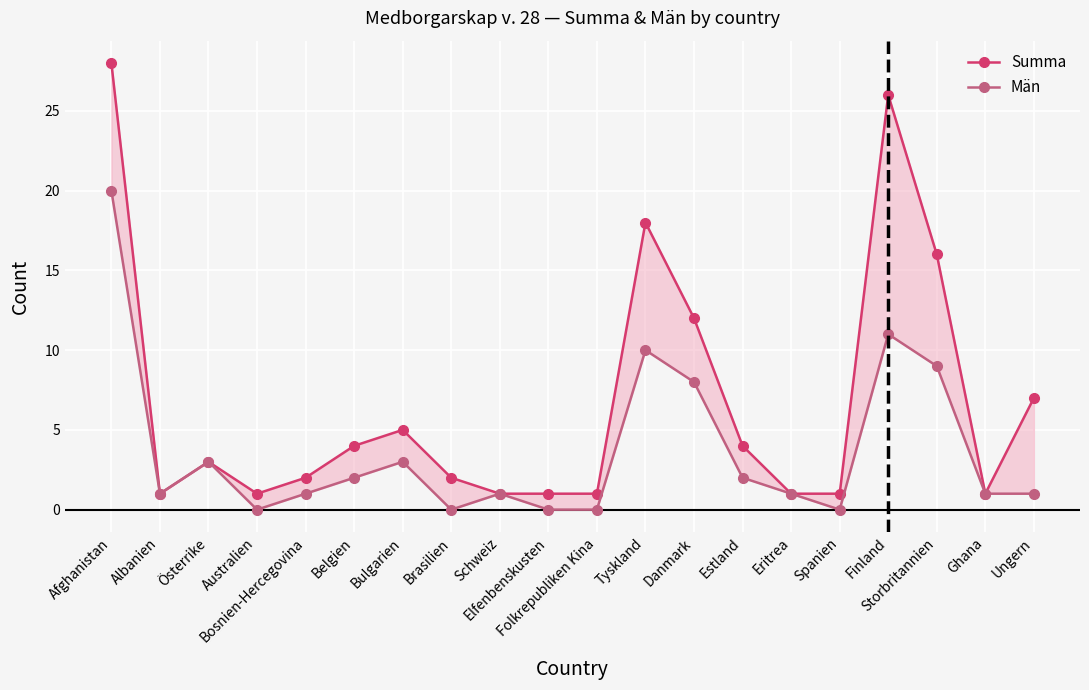

What is the total value across all series at Tyskland?

28